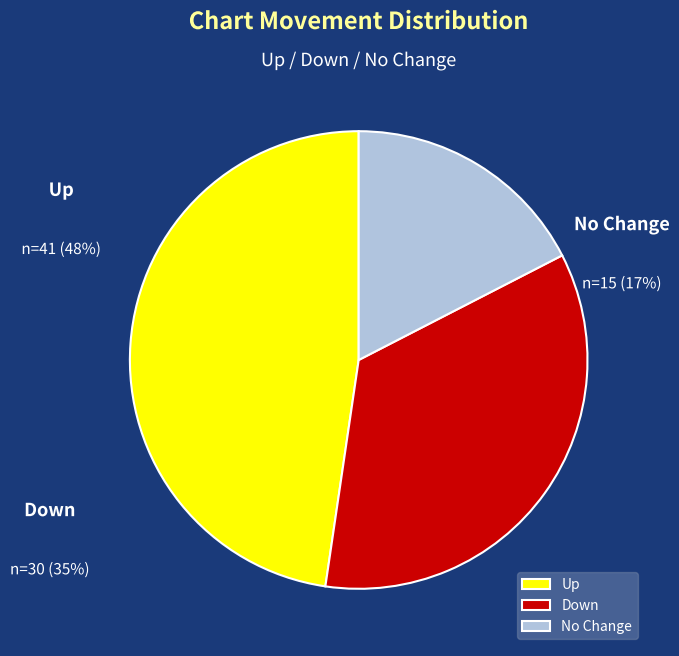

True or false: up accounts for 48% of the total.

True